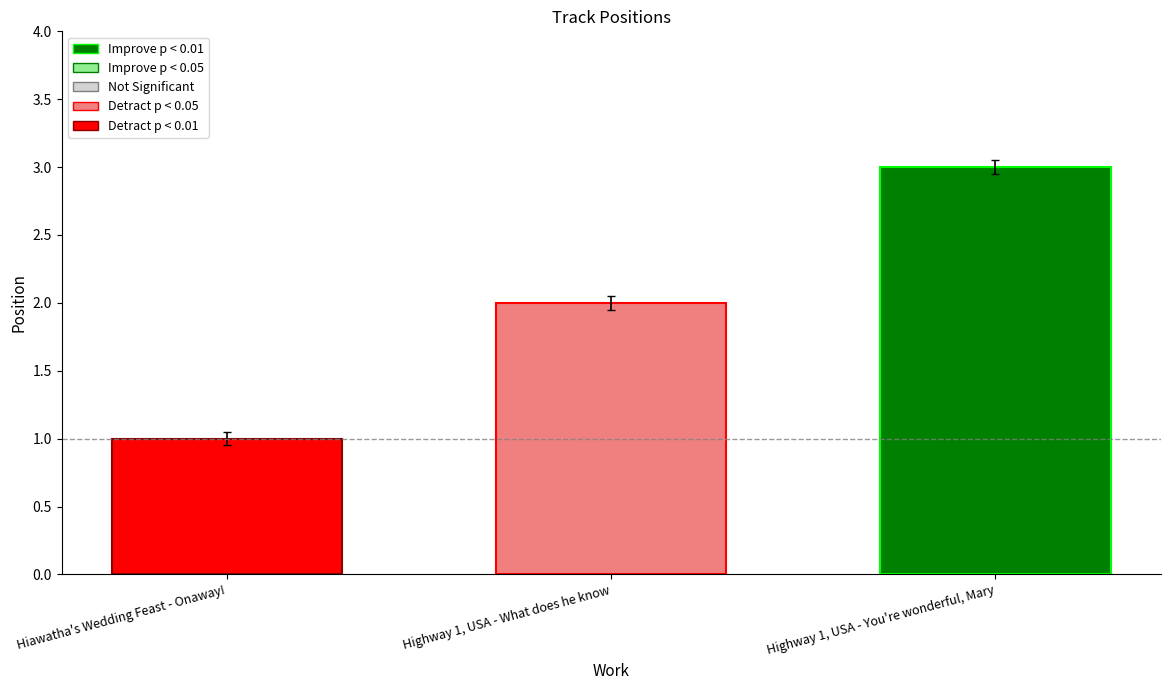

The value at Hiawatha's Wedding Feast - Onaway! is 0. True or false?

False